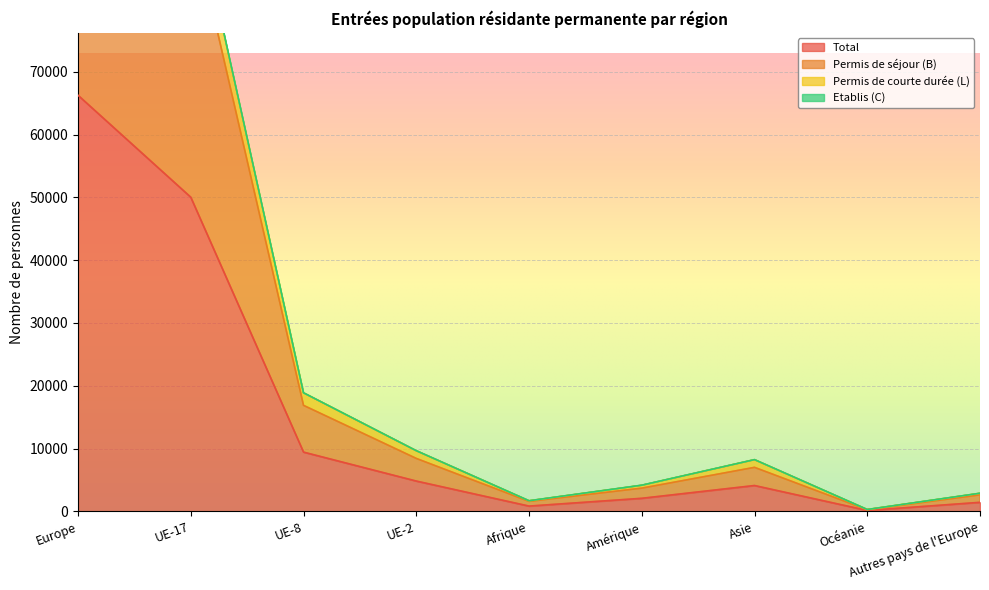

What is the label of the 1st point from the left?

Europe